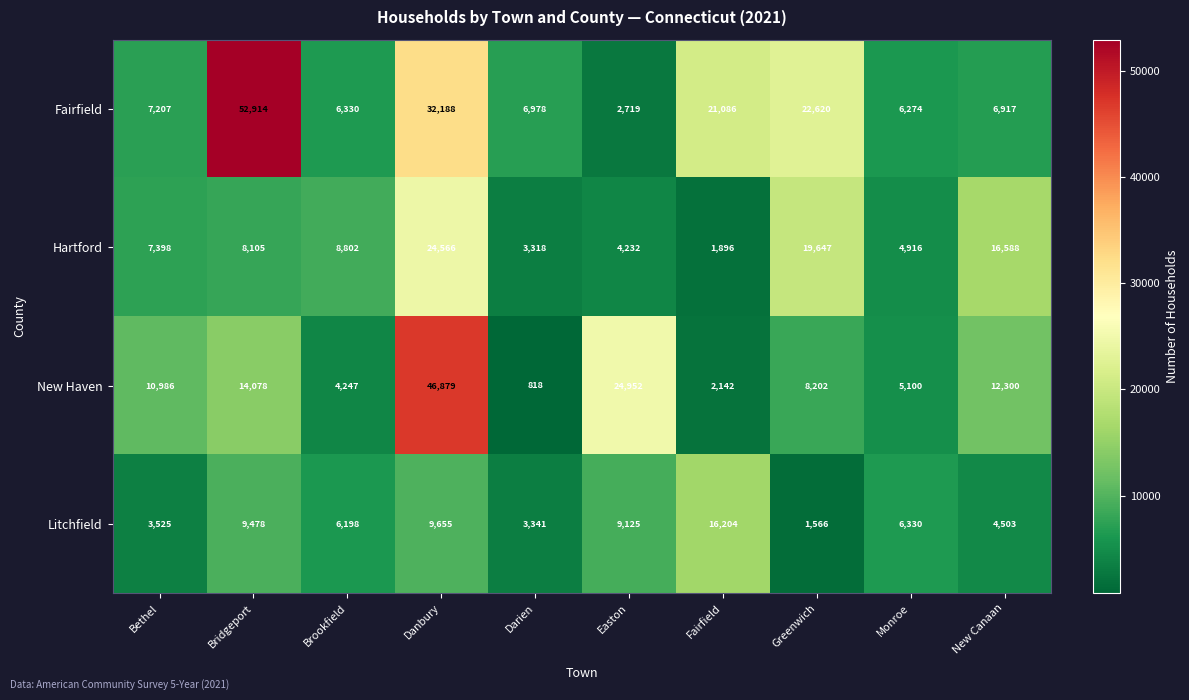

At New Canaan, list the series in order from largest to smallest.

Hartford, New Haven, Fairfield, Litchfield